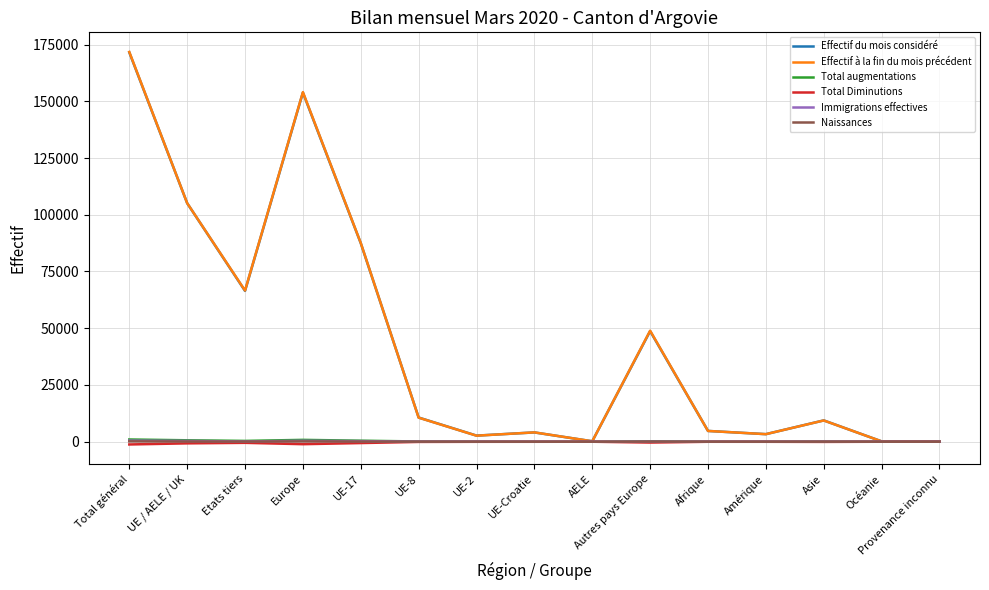

True or false: Naissances has more than 0 points higher than both neighbors.

True